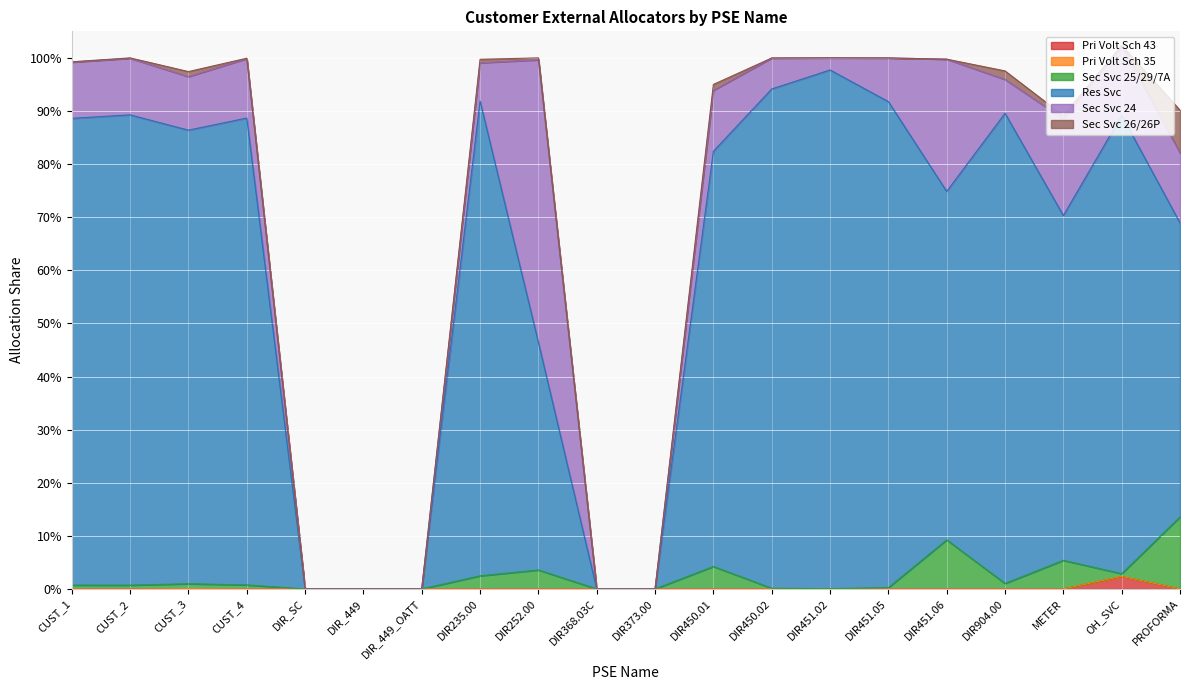

Does the chart display data point markers on the line(s)?

No